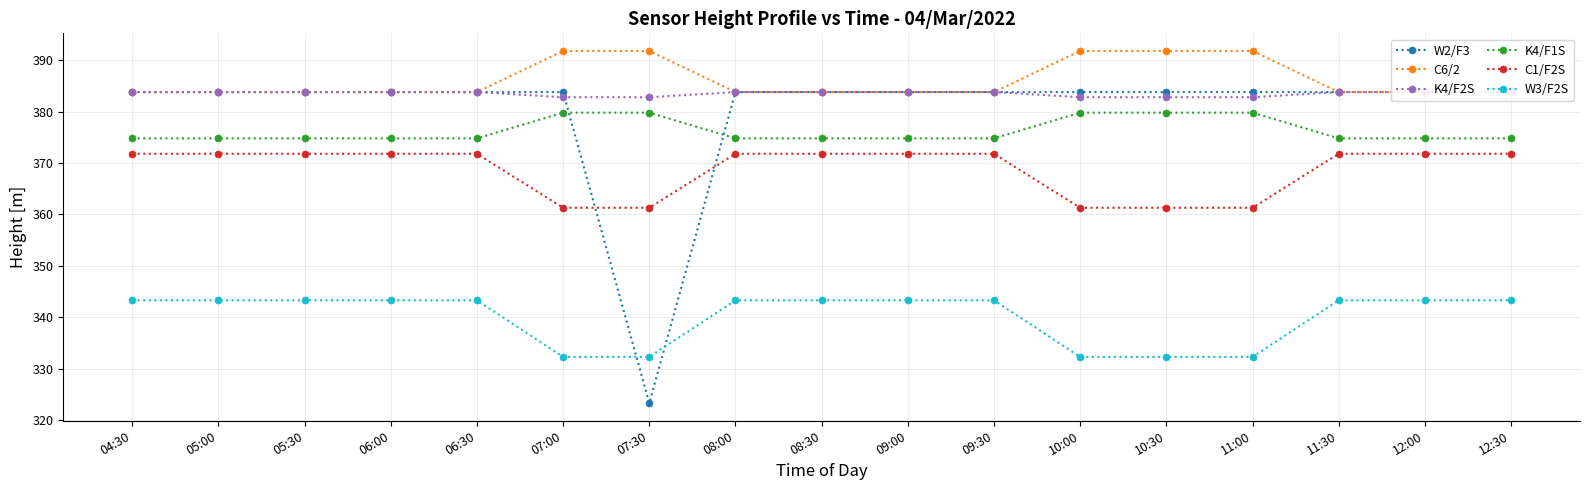

What is the spread (max minus min) of values at 10:30?

59.5